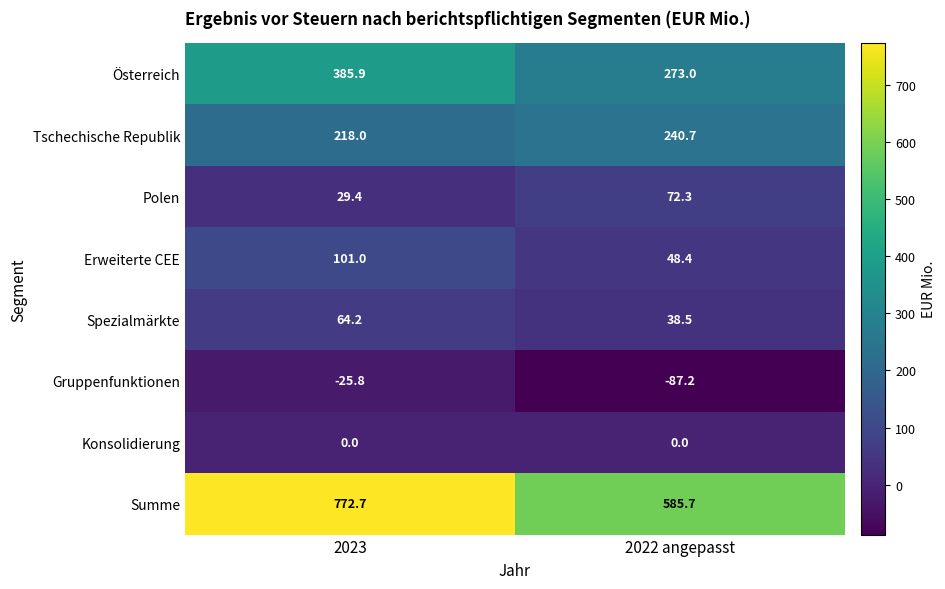

What is the greatest value displayed?

772.7